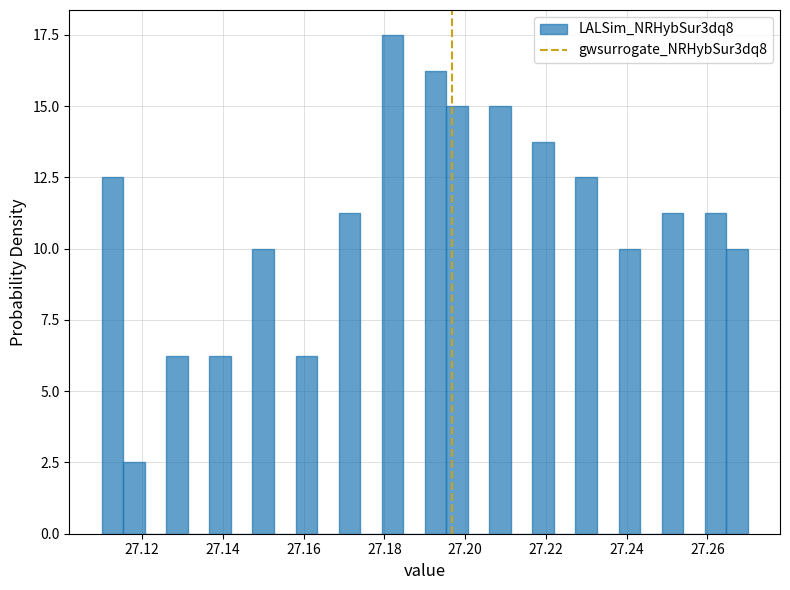

Around what value on the x-axis is the tallest bar? Give the approximate position of its centre, as read against the axis.

27.182